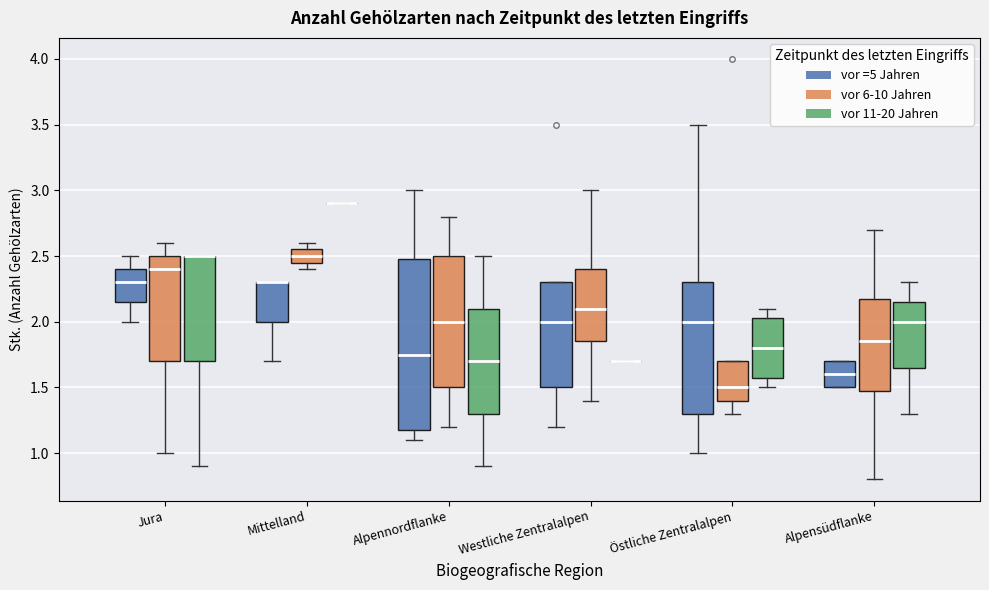

Reading left to right, read every box against the y-axis: the position of its median line, the range the box covers, and the ends of its whiskers. The values are not printed on the chart, so give them approximately, as read against the axis.

Jura (vor =5 Jahren): median 2.30, box 2.15 to 2.40, whiskers 2.00 to 2.50
Jura (vor 6-10 Jahren): median 2.40, box 1.70 to 2.50, whiskers 1.00 to 2.60
Jura (vor 11-20 Jahren): median 2.50 (drawn on the box's upper edge), box 1.70 to 2.50, whiskers 0.90 to 2.50
Mittelland (vor =5 Jahren): median 2.30 (drawn on the box's upper edge), box 2.00 to 2.30, whiskers 1.70 to 2.30
Mittelland (vor 6-10 Jahren): median 2.50, box 2.45 to 2.55, whiskers 2.40 to 2.60
Mittelland (vor 11-20 Jahren): box collapsed to a line at 2.90, whiskers 2.90 to 2.90
Alpennordflanke (vor =5 Jahren): median 1.75, box 1.20 to 2.50, whiskers 1.10 to 3.00
Alpennordflanke (vor 6-10 Jahren): median 2.00, box 1.50 to 2.50, whiskers 1.20 to 2.80
Alpennordflanke (vor 11-20 Jahren): median 1.70, box 1.30 to 2.10, whiskers 0.90 to 2.50
Westliche Zentralalpen (vor =5 Jahren): median 2.00, box 1.50 to 2.30, whiskers 1.20 to 2.30
Westliche Zentralalpen (vor 6-10 Jahren): median 2.10, box 1.85 to 2.40, whiskers 1.40 to 3.00
Westliche Zentralalpen (vor 11-20 Jahren): box collapsed to a line at 1.70, whiskers 1.70 to 1.70
Östliche Zentralalpen (vor =5 Jahren): median 2.00, box 1.30 to 2.30, whiskers 1.00 to 3.50
Östliche Zentralalpen (vor 6-10 Jahren): median 1.50, box 1.40 to 1.70, whiskers 1.30 to 1.70
Östliche Zentralalpen (vor 11-20 Jahren): median 1.80, box 1.60 to 2.05, whiskers 1.50 to 2.10
Alpensüdflanke (vor =5 Jahren): median 1.60, box 1.50 to 1.70, whiskers 1.50 to 1.70
Alpensüdflanke (vor 6-10 Jahren): median 1.85, box 1.50 to 2.20, whiskers 0.80 to 2.70
Alpensüdflanke (vor 11-20 Jahren): median 2.00, box 1.65 to 2.15, whiskers 1.30 to 2.30